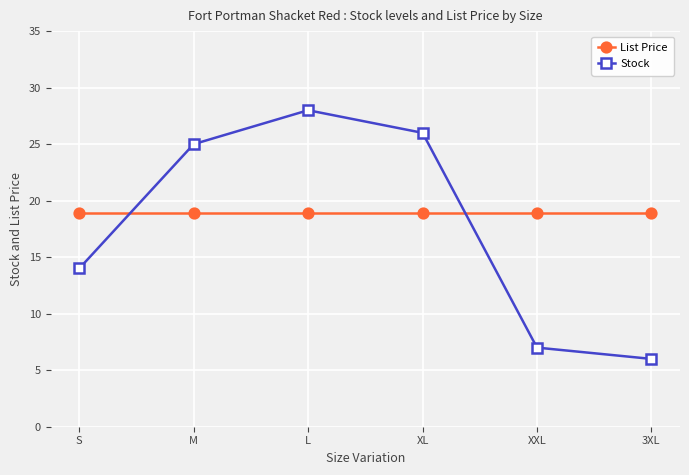

Which category has the highest value in the Stock series?

L